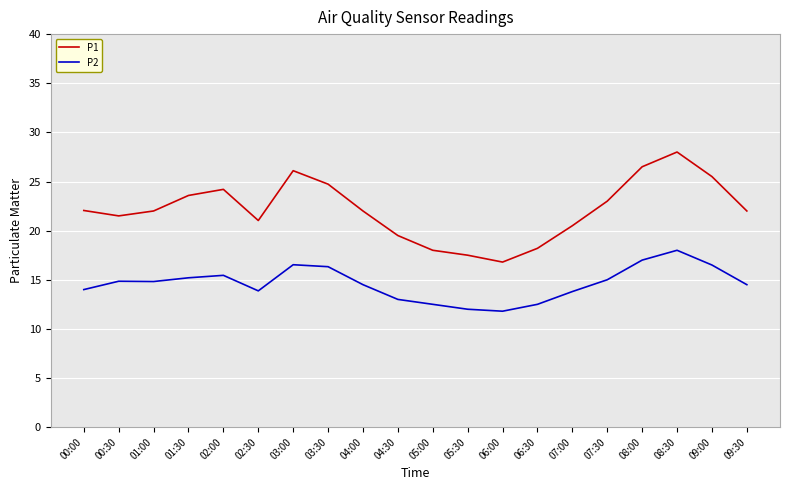

Which label corresponds to the largest value in the chart?

08:30